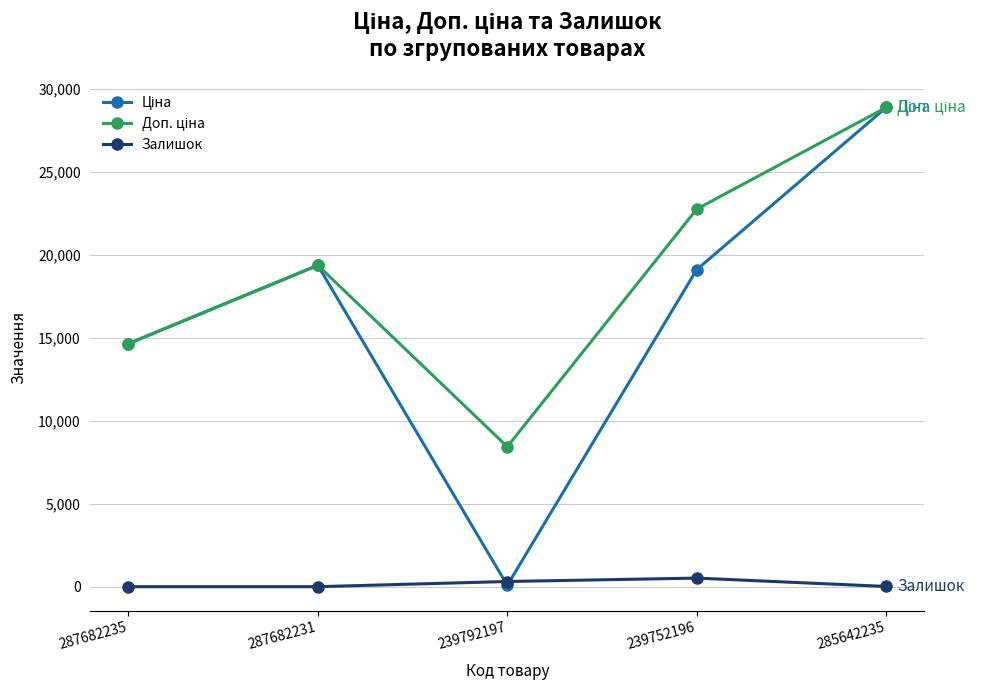

Which category has the highest value across all series?

285642235